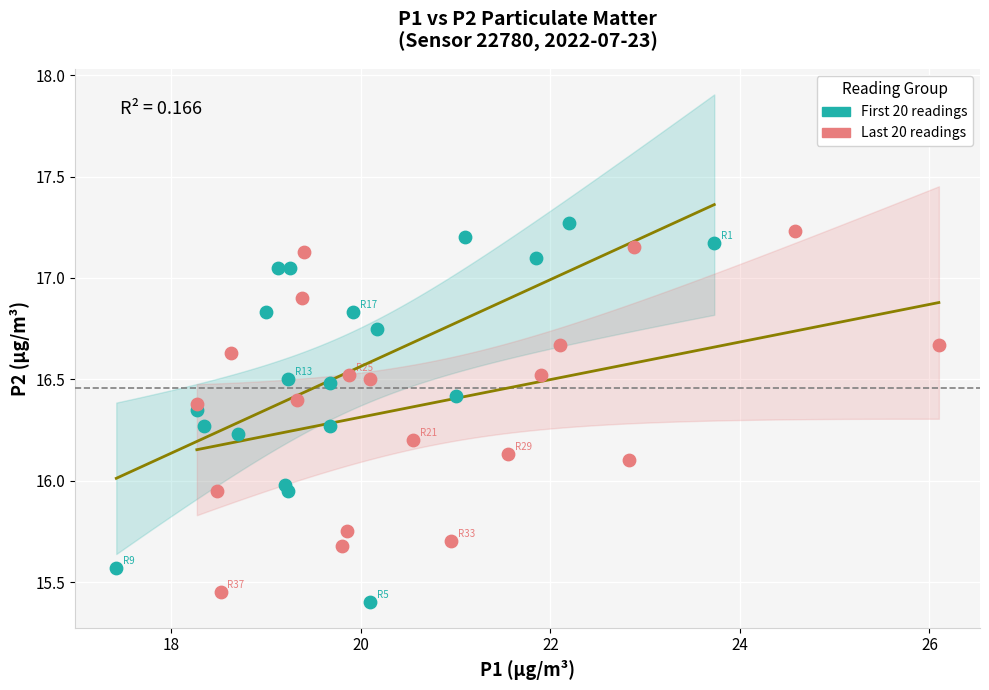

Which series reaches the maximum Y coordinate?

First 20 readings